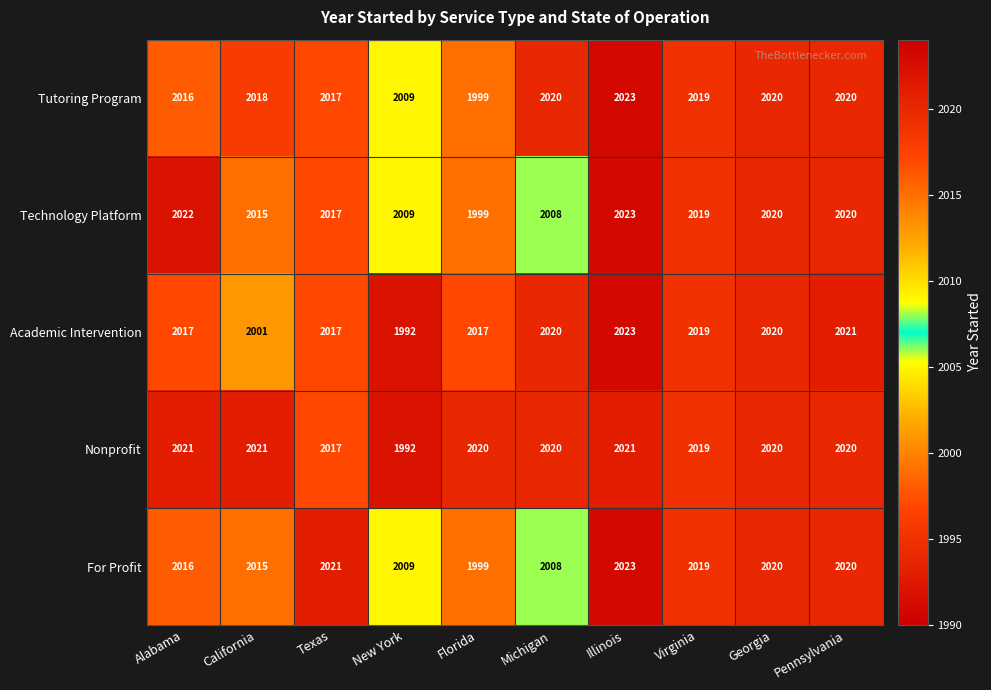

At which category is the sum across all series the highest?

Illinois